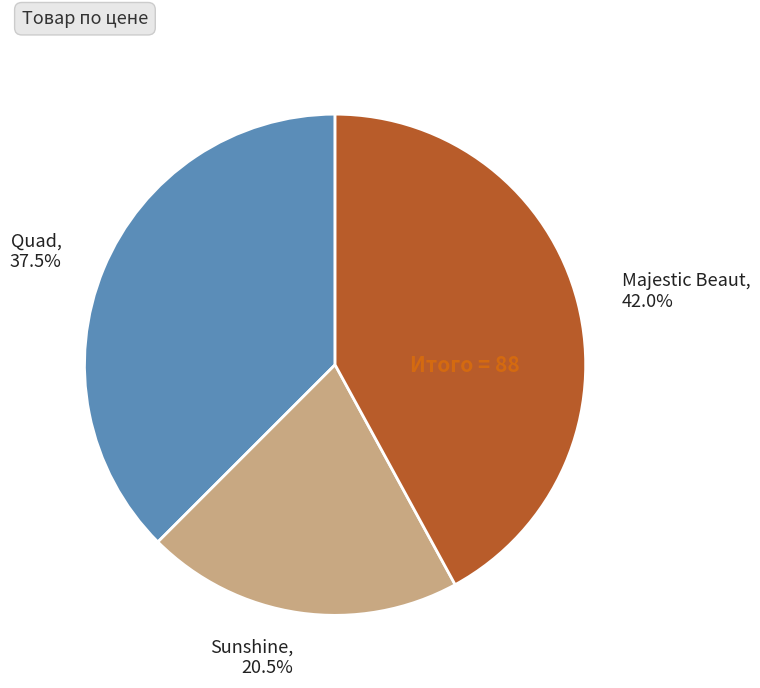

What portion of the pie excludes Quad?

62.5%